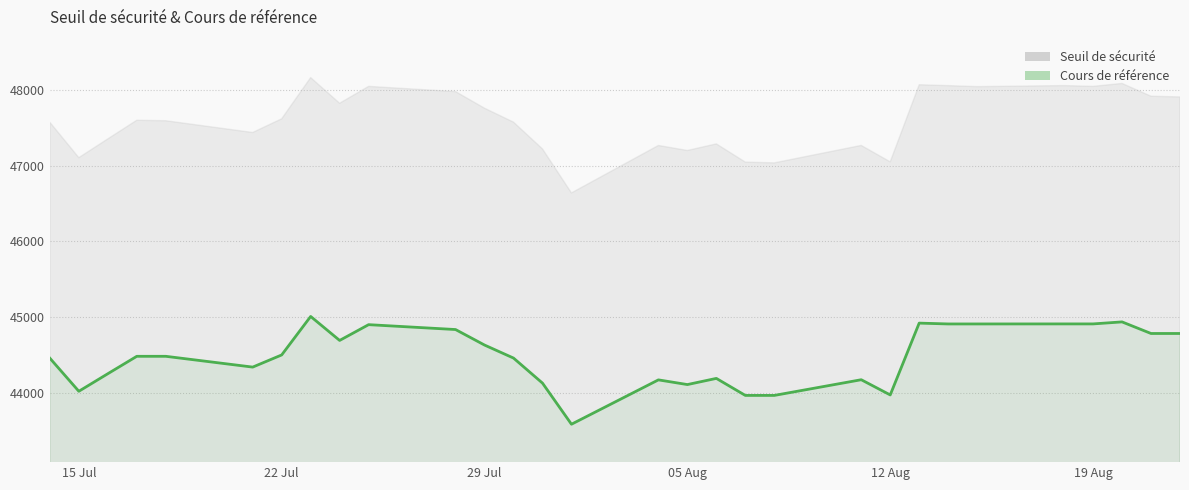

At which category does Cours de référence reach its first local valley?

15 Jul